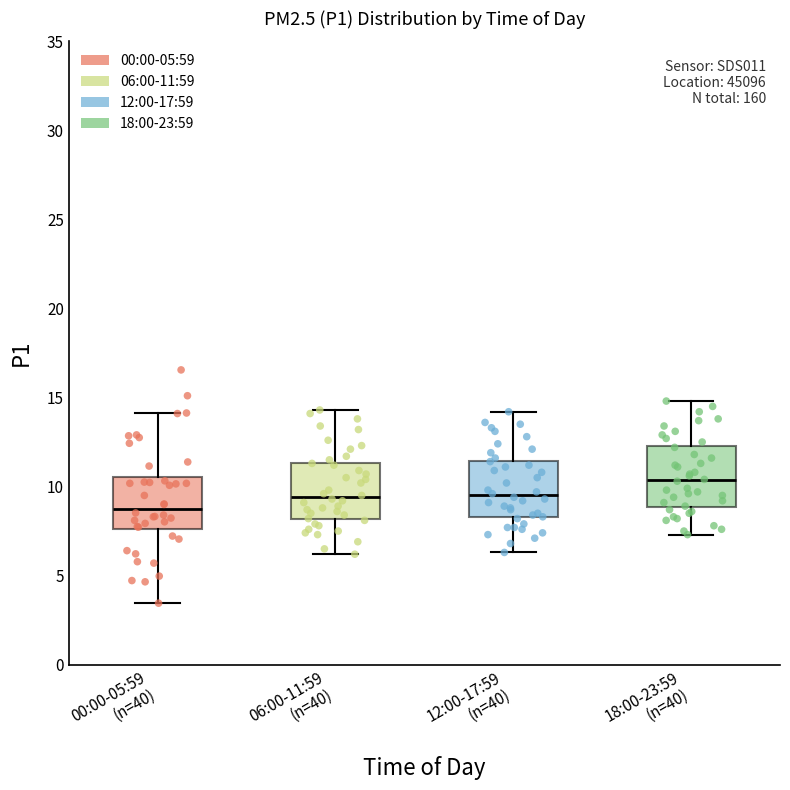

Reading left to right, transcribe this box plot: for each box, give where its median line is, the range the box spans, and where its two whiskers end, as read against the y-axis. The values are not printed on the chart, so give them approximately, as read against the axis.

00:00-05:59 (n=40): median 9.0, box 7.5 to 10.5, whiskers 3.5 to 14.0
06:00-11:59 (n=40): median 9.5, box 8.0 to 11.5, whiskers 6.0 to 14.5
12:00-17:59 (n=40): median 9.5, box 8.5 to 11.5, whiskers 6.5 to 14.0
18:00-23:59 (n=40): median 10.5, box 9.0 to 12.5, whiskers 7.5 to 15.0